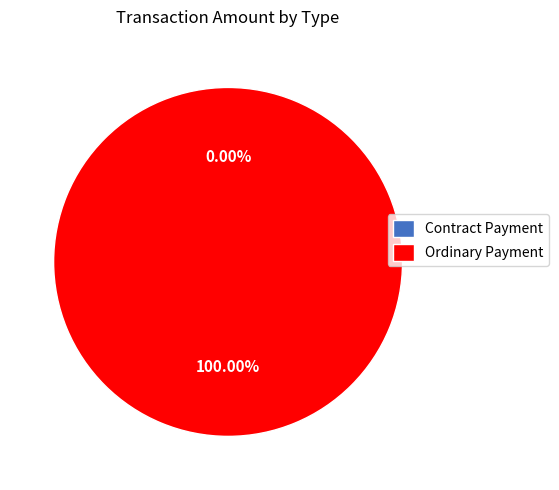

Is it true that Contract Payment is 14% of the pie?

False